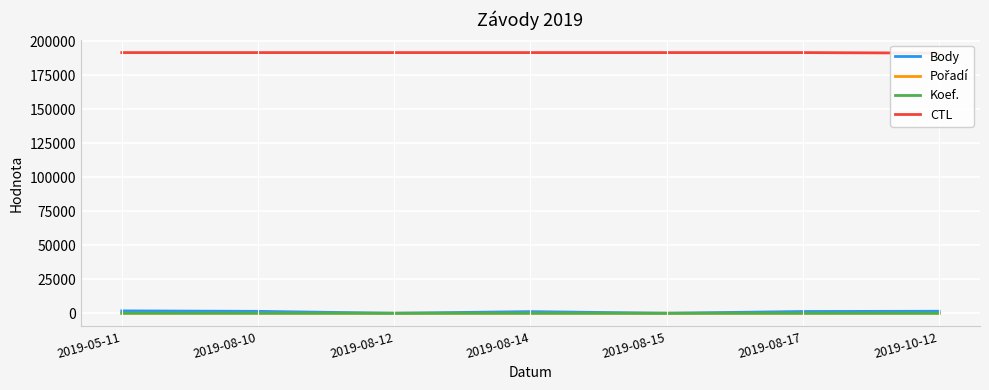

The Pořadí series shows 7 at 2019-08-14. True or false?

True